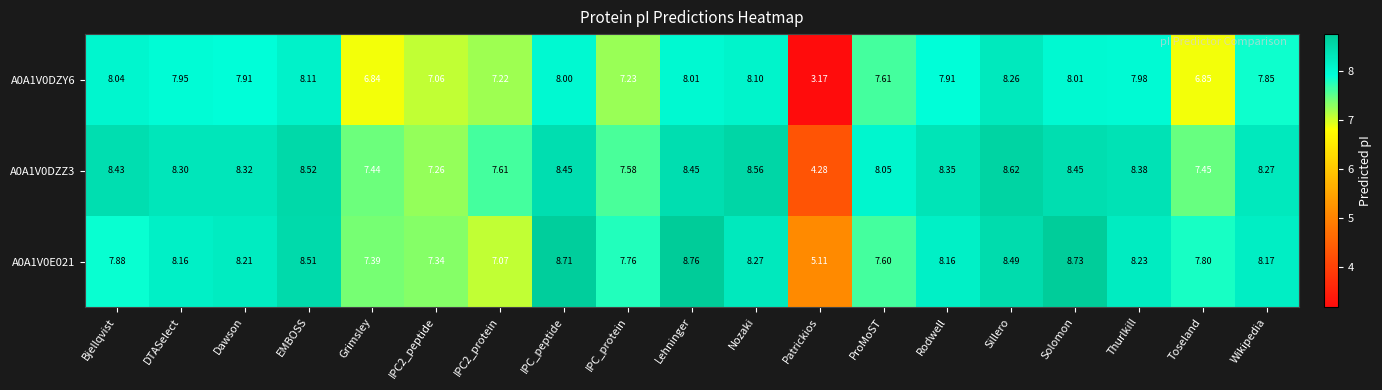

How many series are shown in this chart?

3